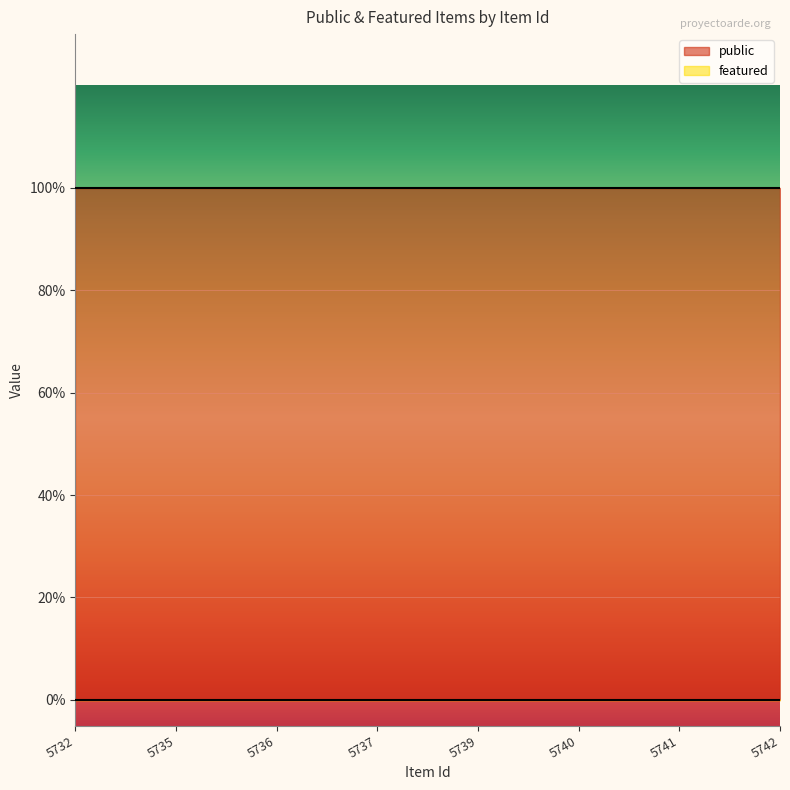

Which label corresponds to the largest value in the chart?

5732